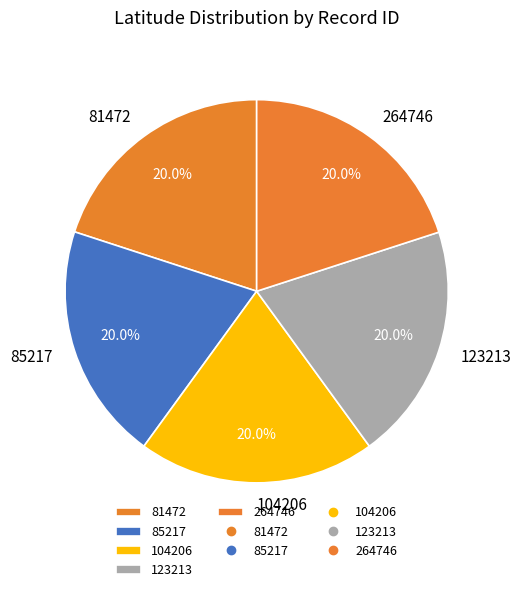

How much of the chart is everything except 123213?

80.0%